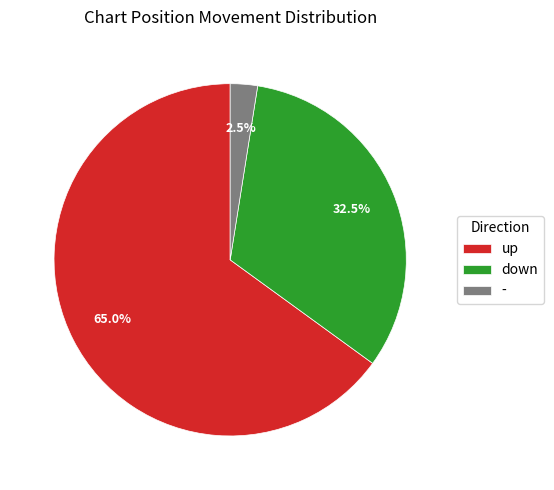

Combined, what portion of the pie is - and down?

35.0%